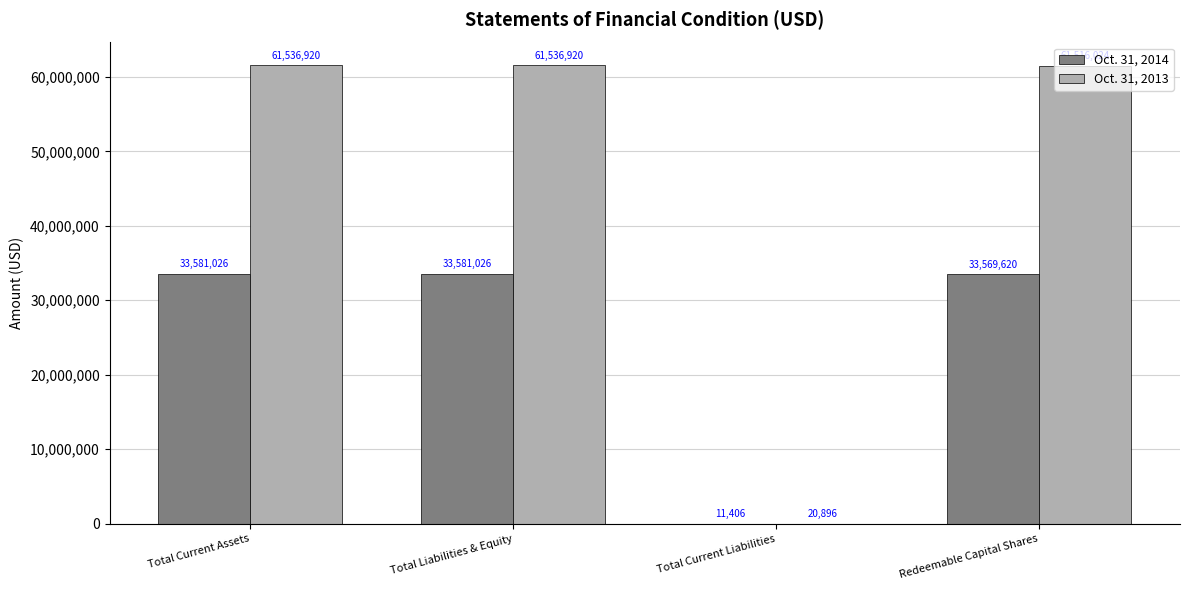

Reading left to right, what are all the values shown in this chart?

Oct. 31, 2014: Total Current Assets=33581026	Total Liabilities & Equity=33581026	Total Current Liabilities=11406	Redeemable Capital Shares=33569620
Oct. 31, 2013: Total Current Assets=61536920	Total Liabilities & Equity=61536920	Total Current Liabilities=20896	Redeemable Capital Shares=61516024